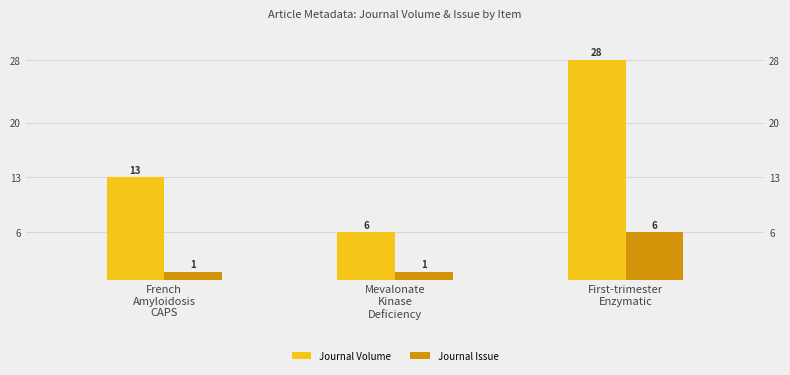

At which label is Journal Volume closest to 17?

French
Amyloidosis
CAPS